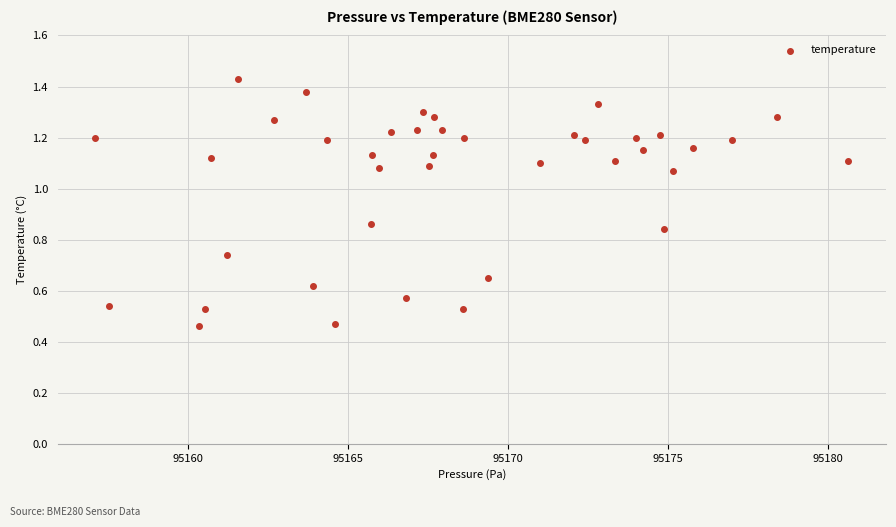

What is the range of Y values (max minus min)?

1.0